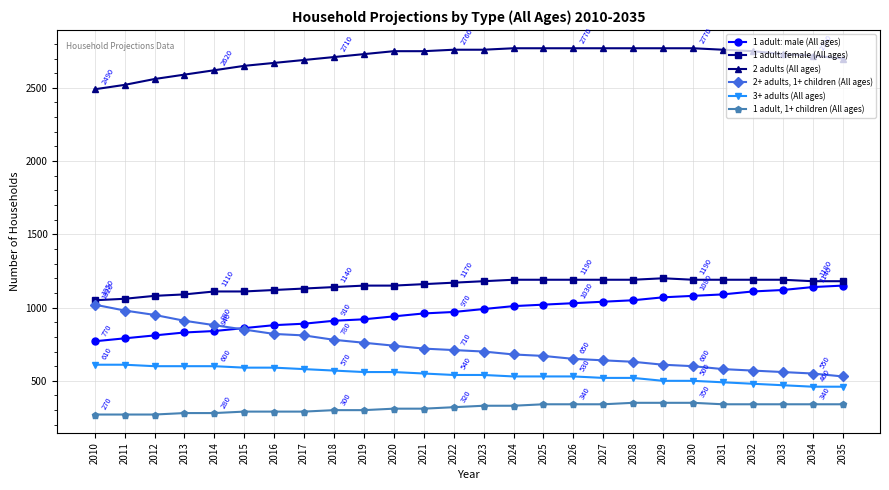

At 2014, list the series in order from smallest to largest.

1 adult, 1+ children (All ages), 3+ adults (All ages), 1 adult: male (All ages), 2+ adults, 1+ children (All ages), 1 adult: female (All ages), 2 adults (All ages)